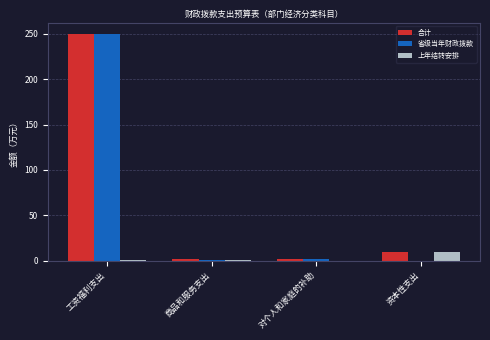

At which label is 合计 closest to 125?

资本性支出